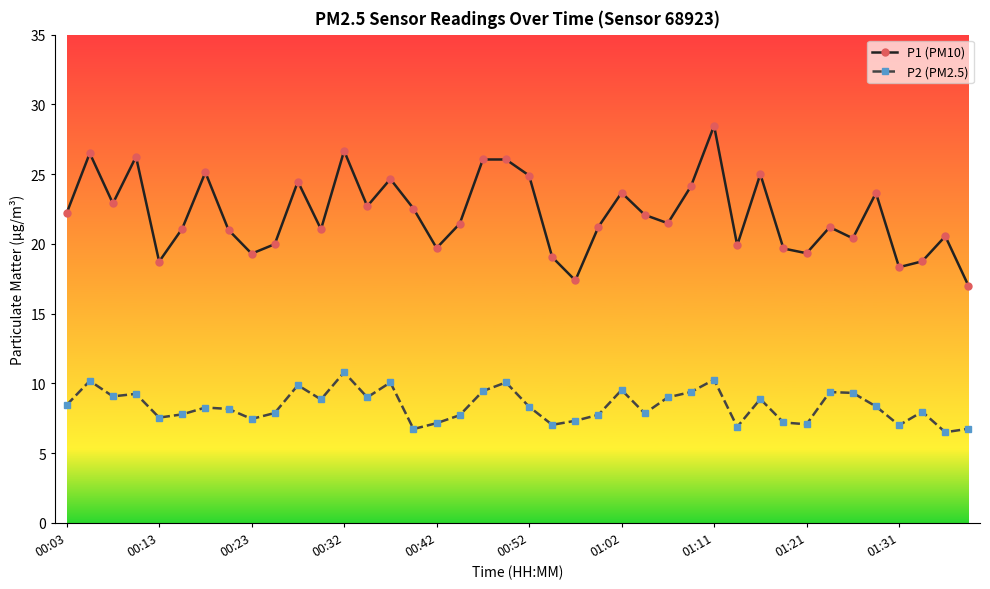

True or false: P1 (PM10) has more than 2 points higher than both neighbors.

True